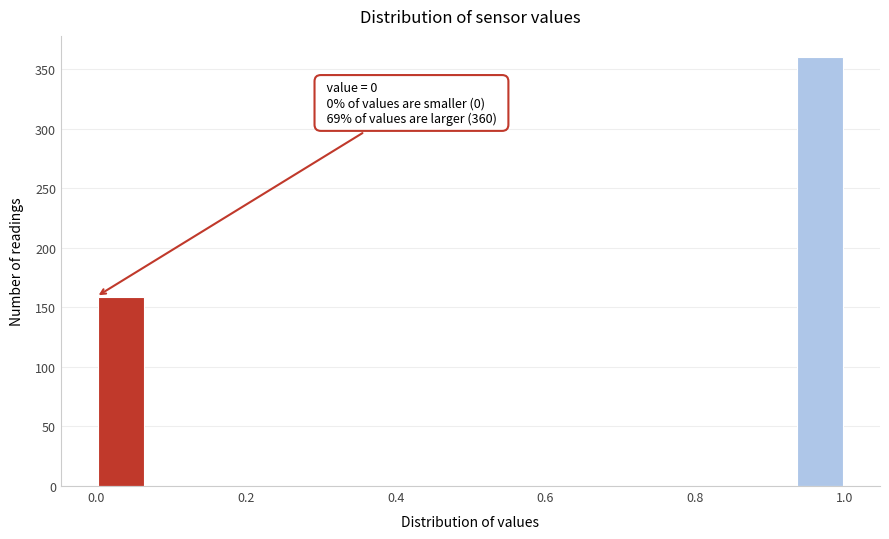

Around what value on the x-axis is the tallest bar? Give the approximate position of its centre, as read against the axis.

0.96